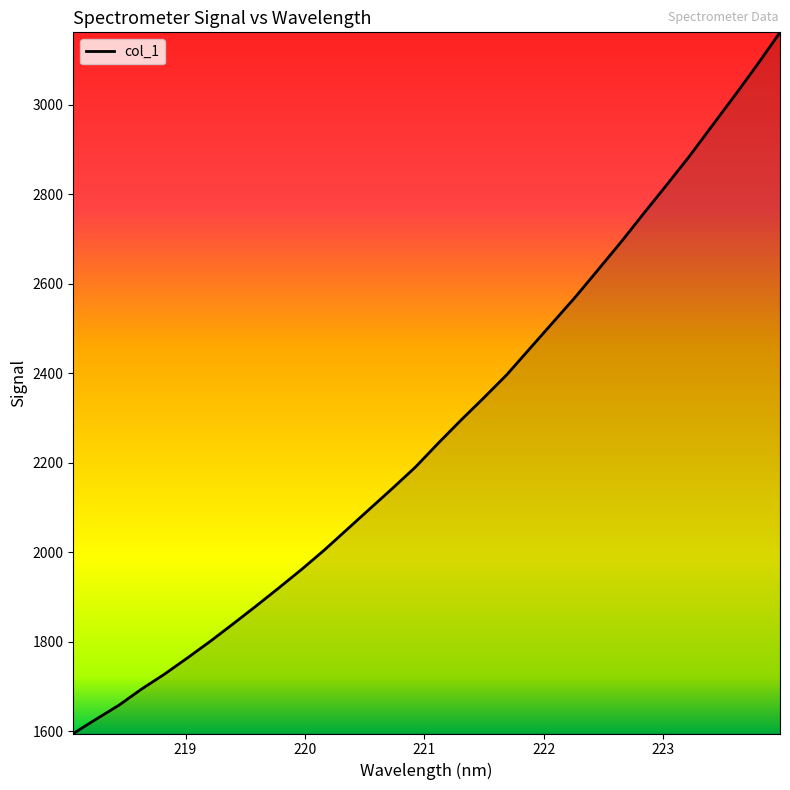

What is the sum of all values?

72771.4